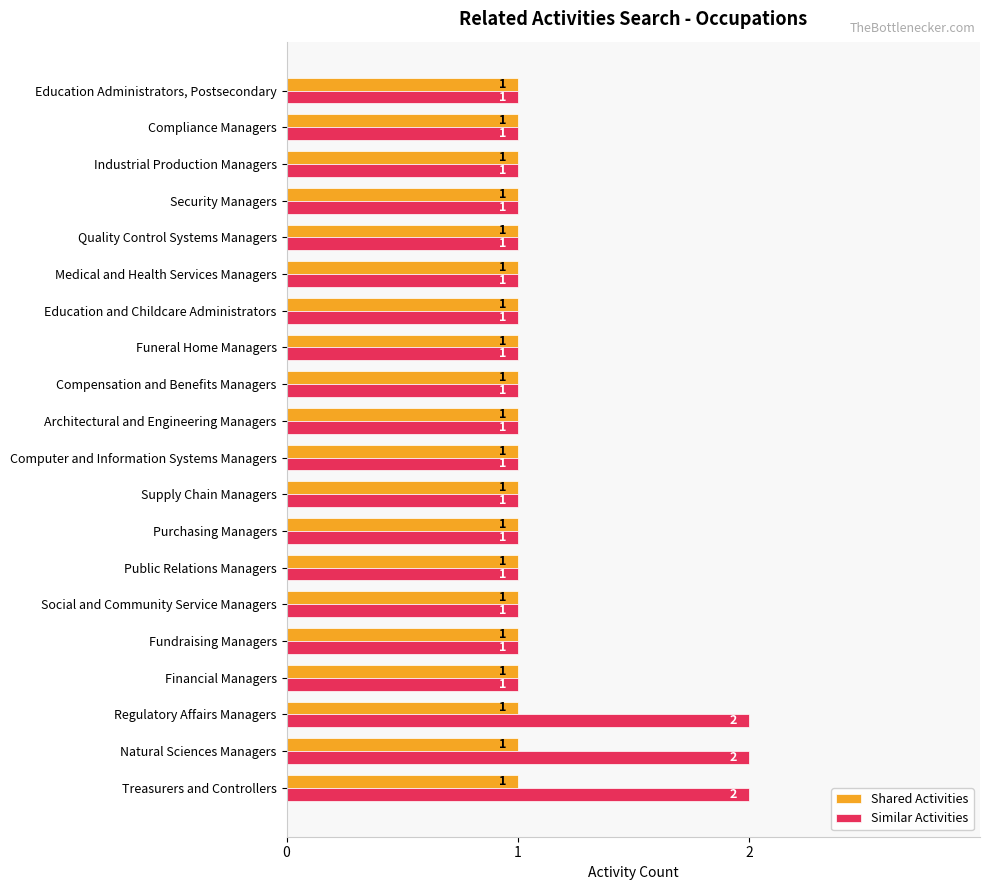

What is the sum of all Similar Activities values?

23